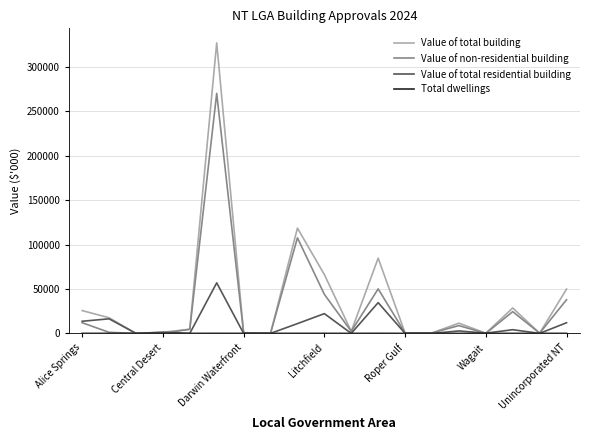

Which series has the widest spread of values?

Value of total building